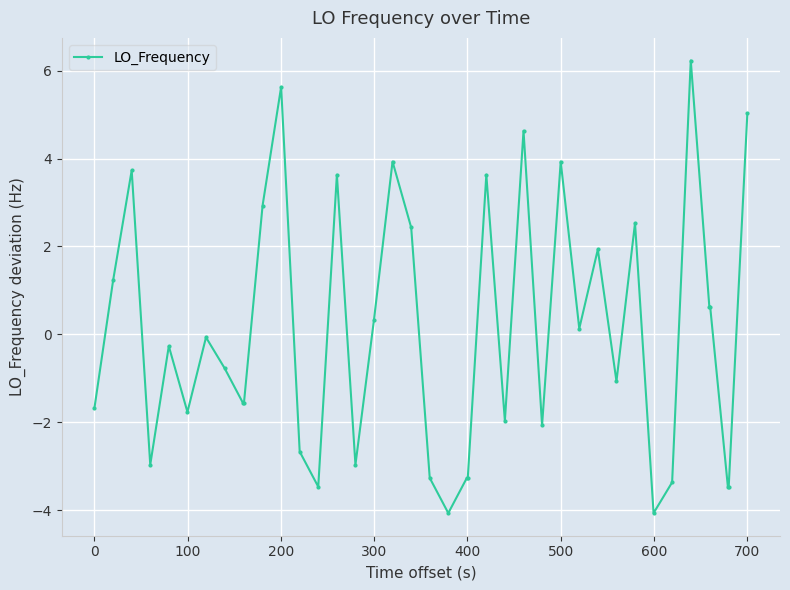

What is the value of the 20th point from the left?

-3.3